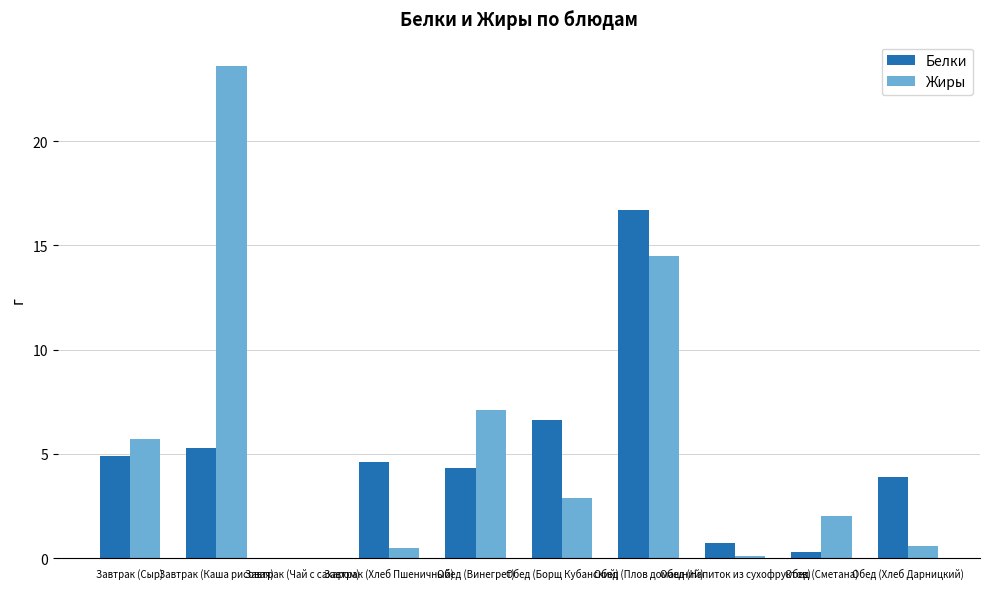

What value does the Жиры series have at Обед (Борщ Кубанский)?

2.9